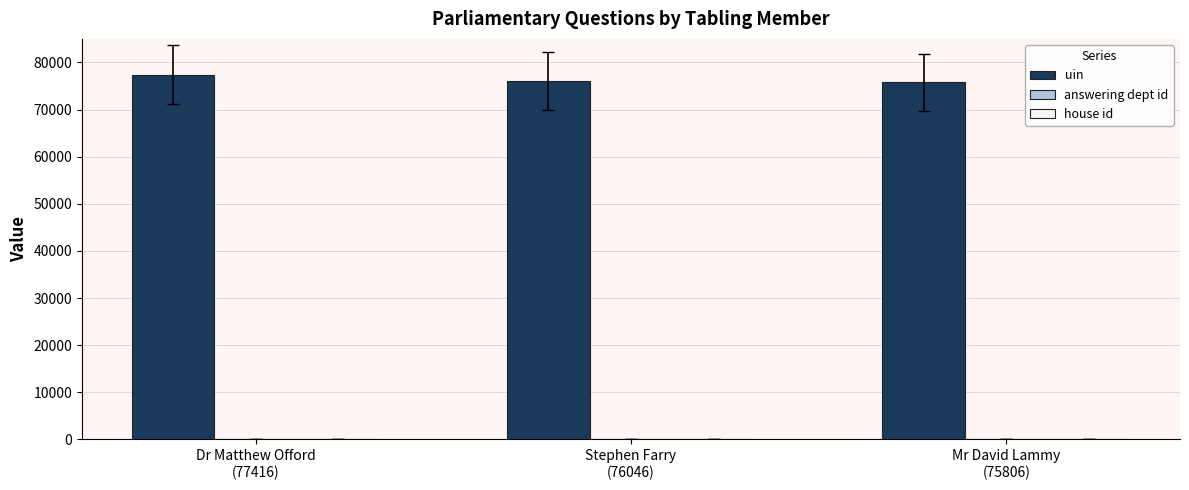

What is the greatest value displayed?

77416